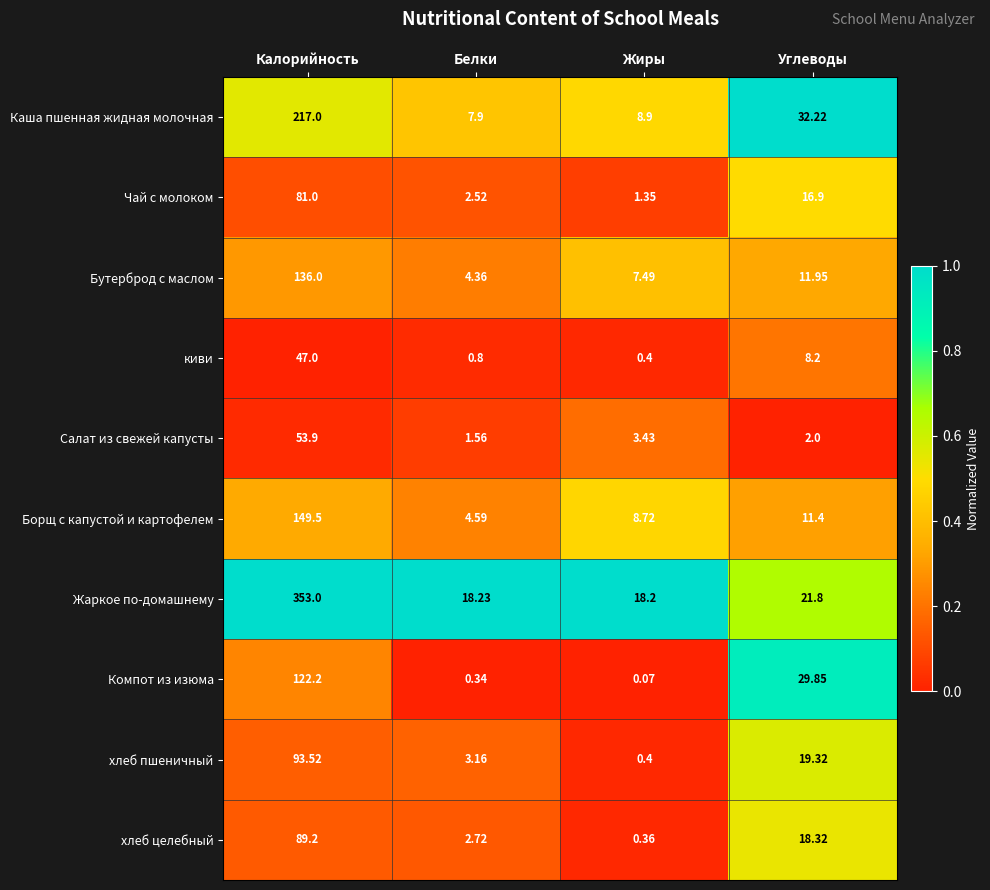

Which category has the highest value across all series?

Калорийность